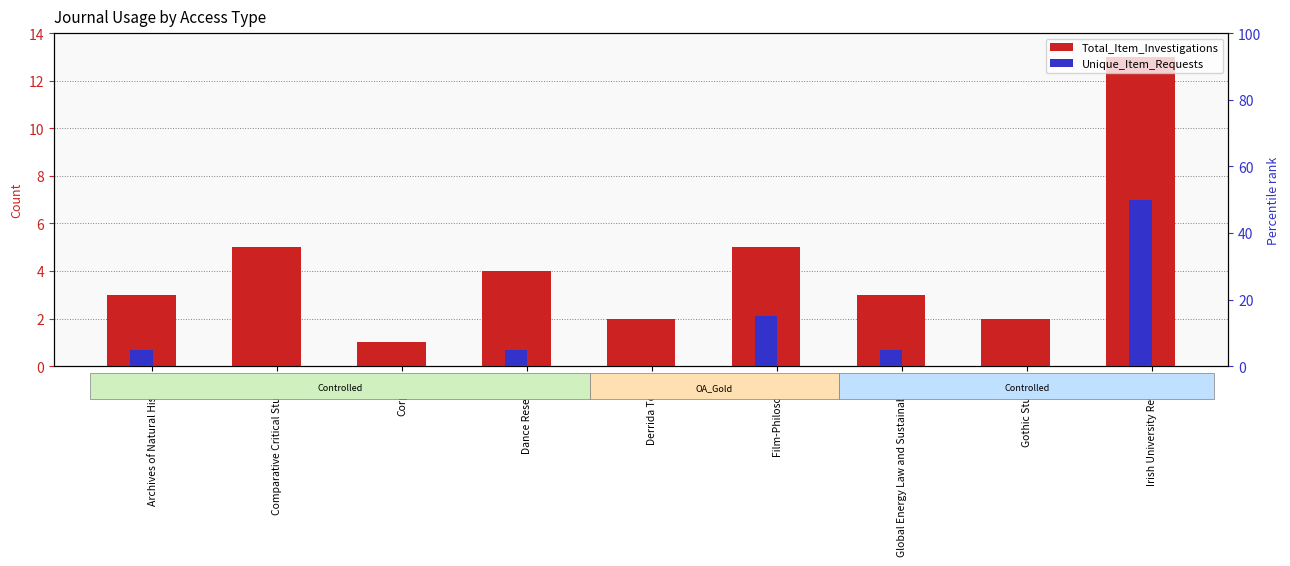

What is the sum of all Total_Item_Investigations values?

38